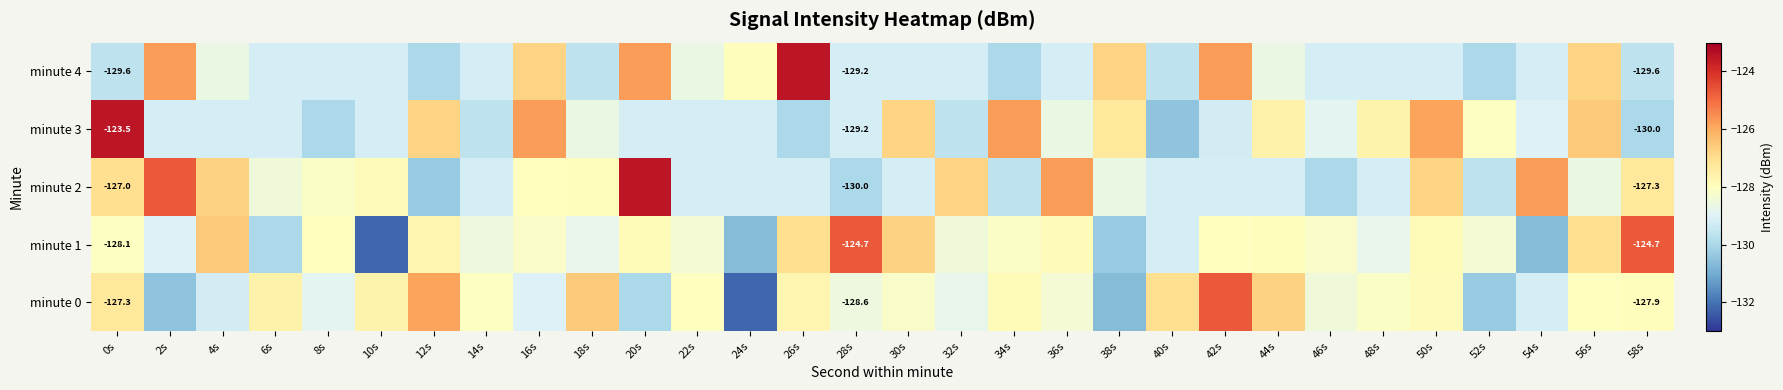

At 40s, list the series in order from largest to smallest.

minute 0, minute 1, minute 2, minute 4, minute 3